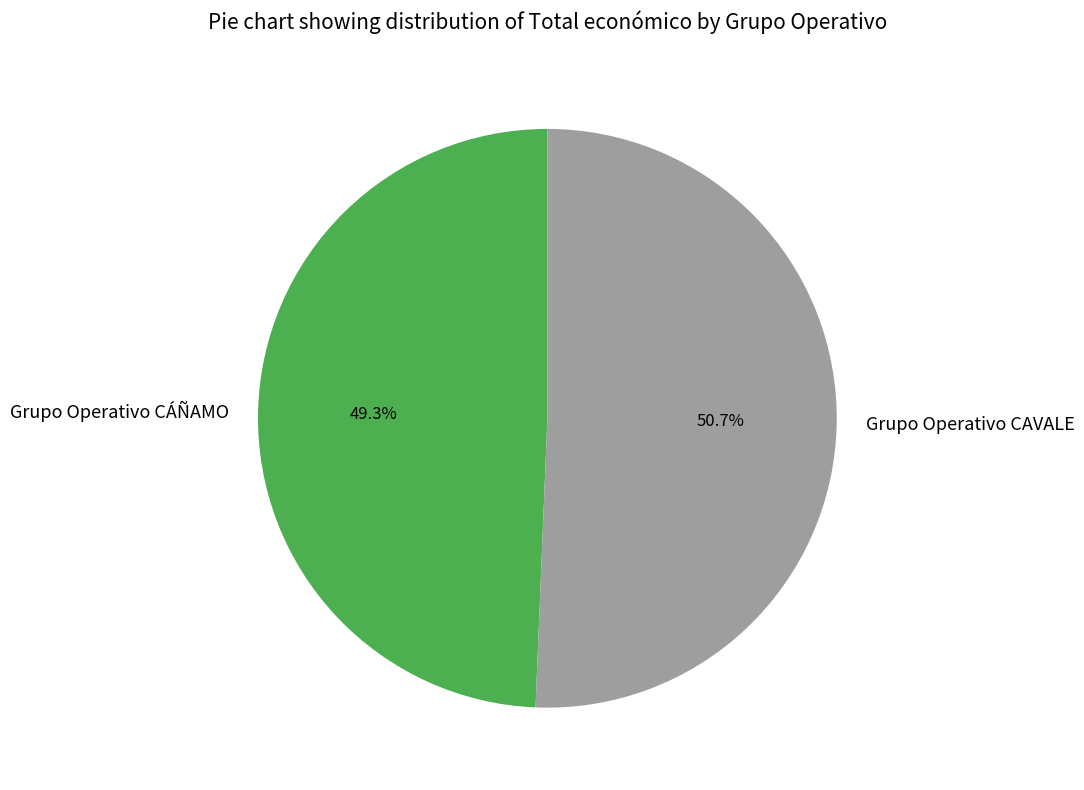

Which slice is the largest?

Grupo Operativo CAVALE